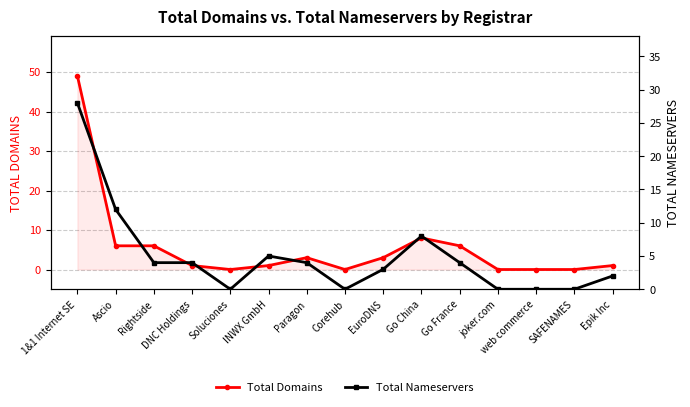

At Epik Inc, list the series in order from smallest to largest.

Total Domains, Total Nameservers